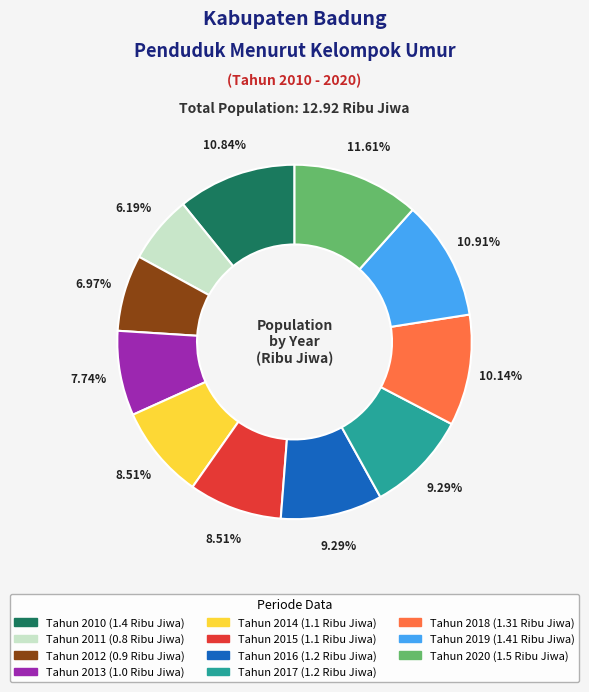

Which category has the biggest portion of the pie?

Tahun 2020